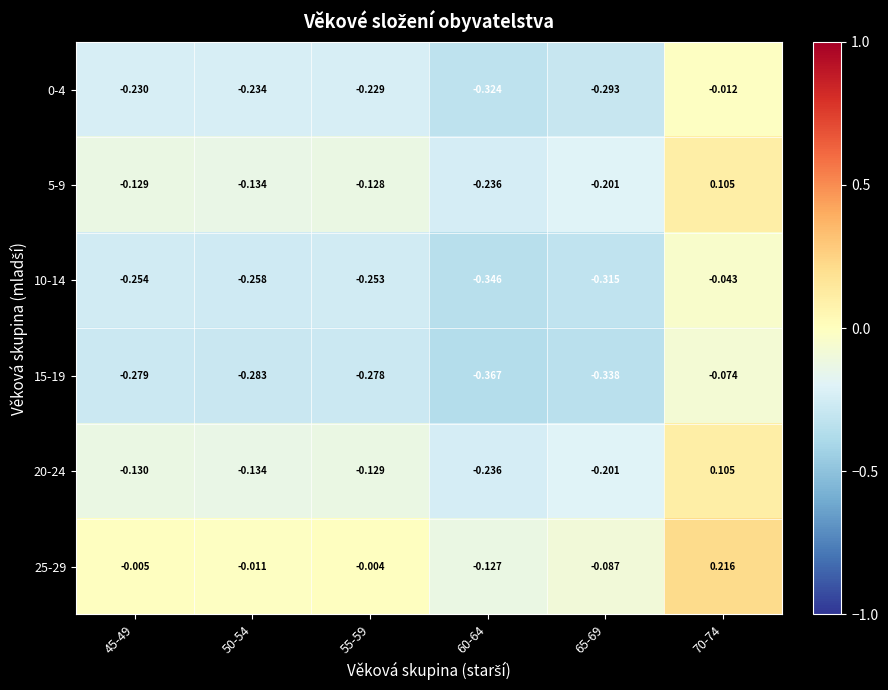

Is the value of 5-9 at 60-64 greater than the value of 10-14 at 45-49?

Yes